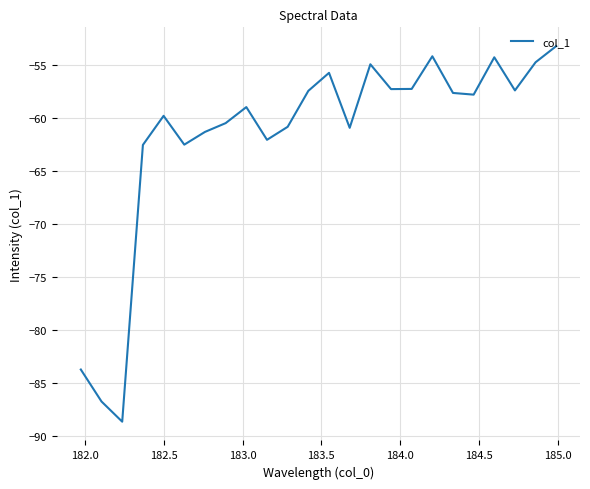

Count the number of categories in the chart.

24